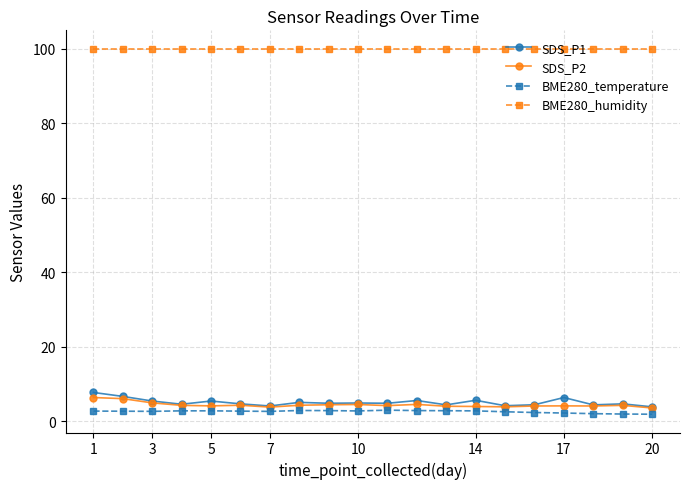

Which series has the largest total across all categories?

BME280_humidity